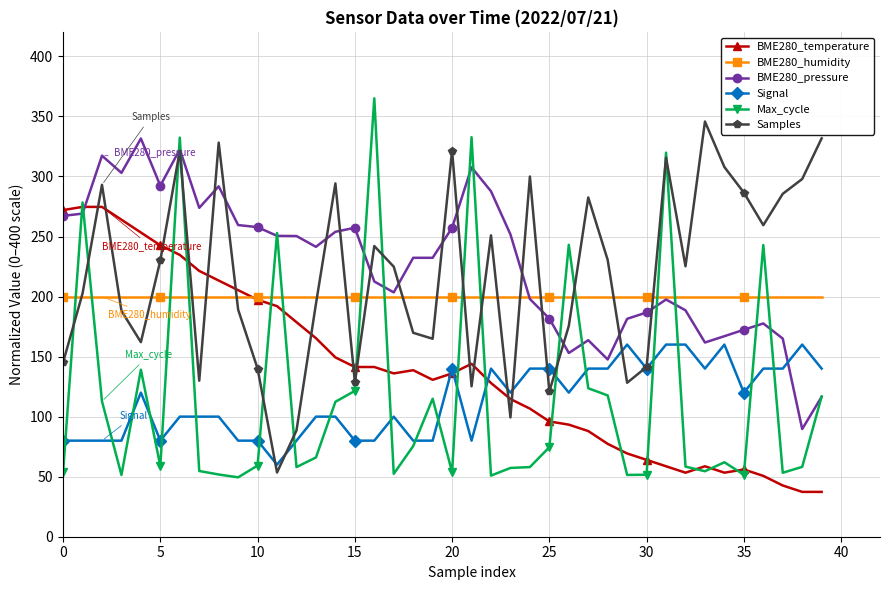

What is the greatest value displayed?

365.1